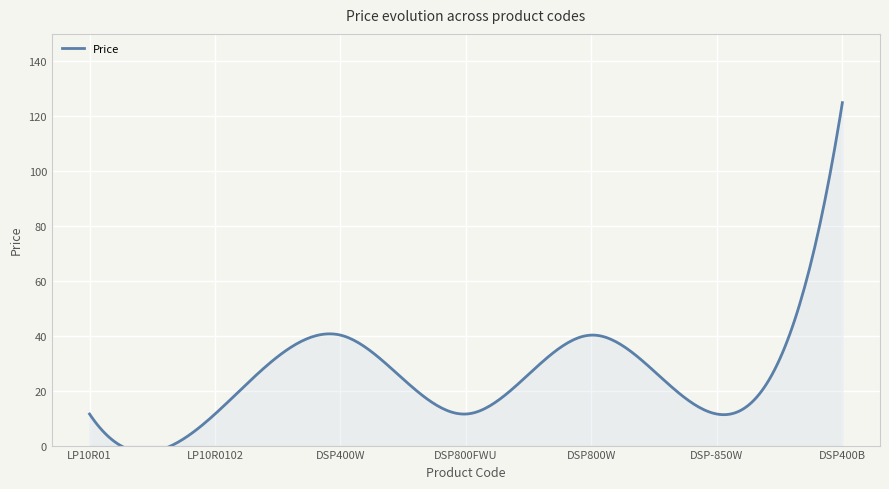

Does the chart display data point markers on the line(s)?

No